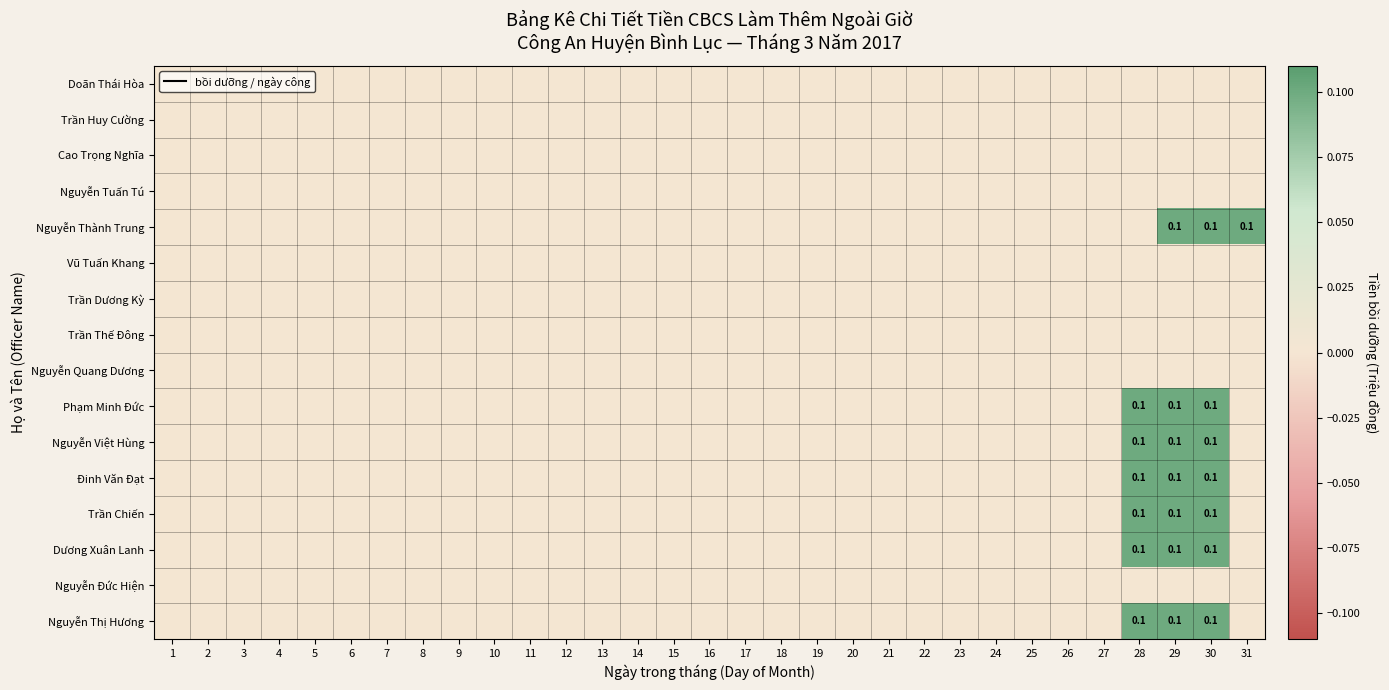

At which category does the chart reach its peak across all series?

29